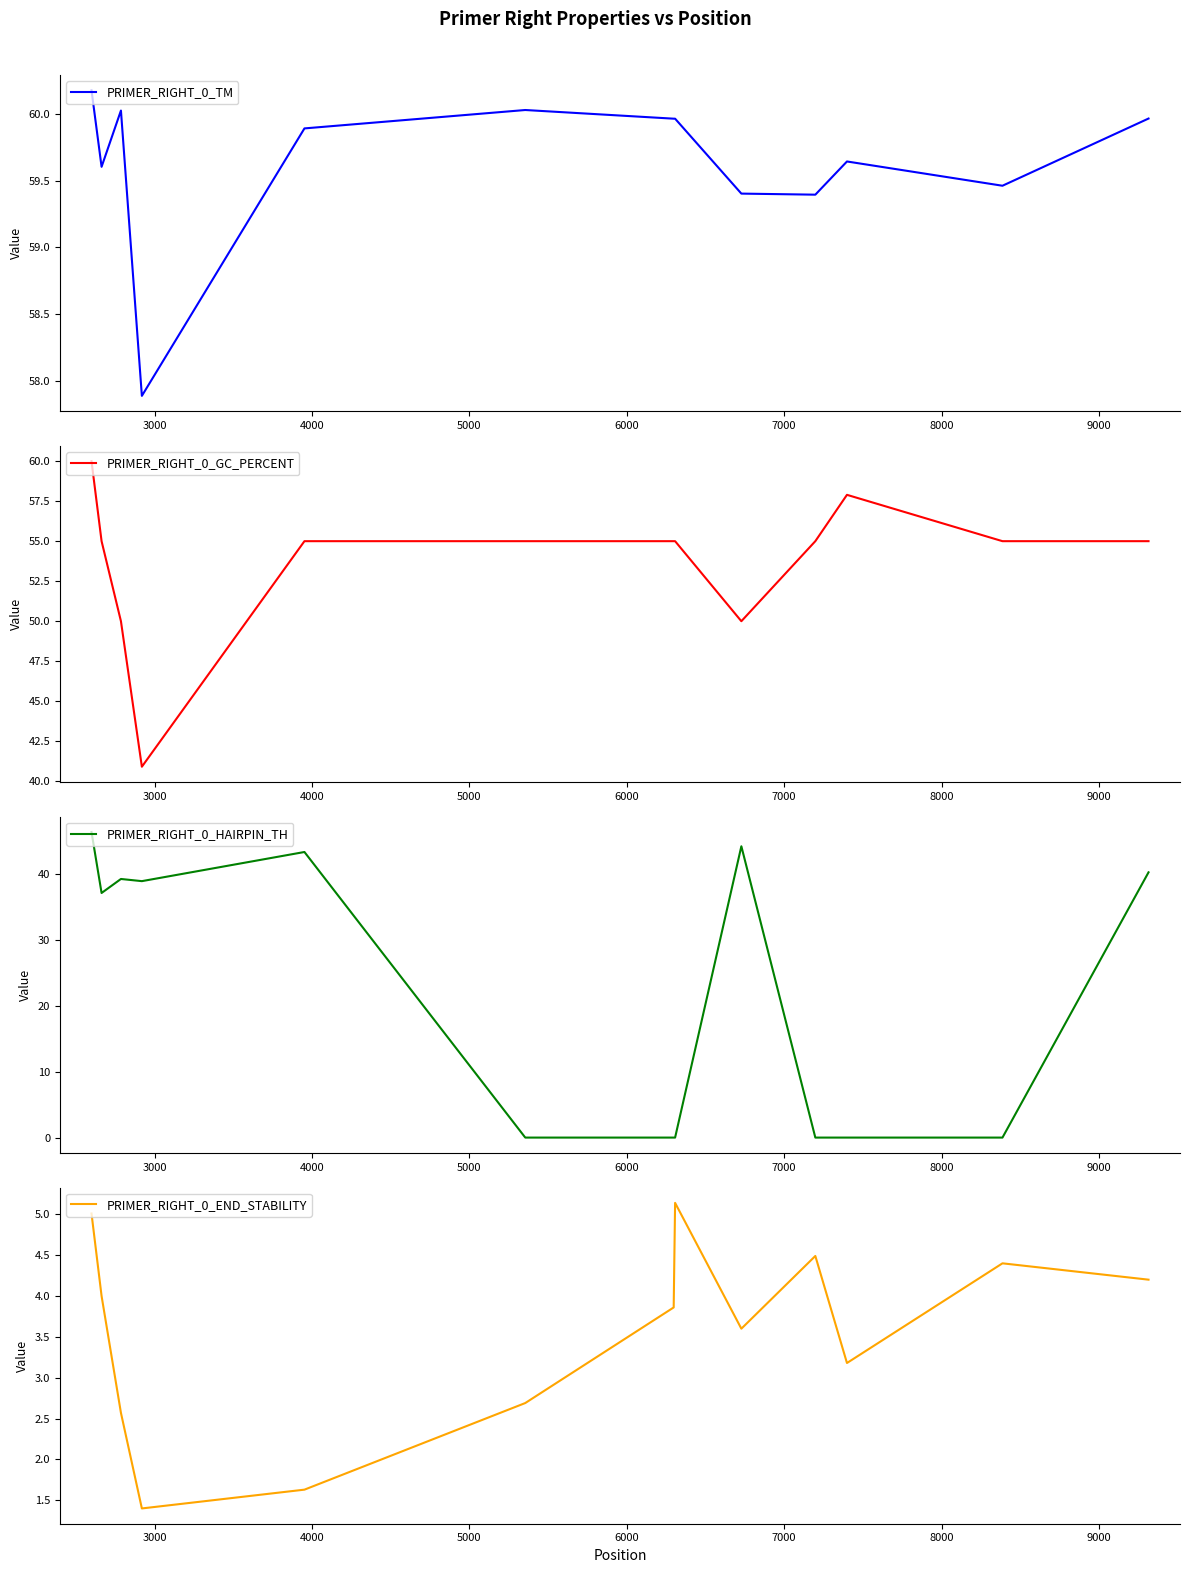

How many data points in PRIMER_RIGHT_0_HAIRPIN_TH are less than 37?

6